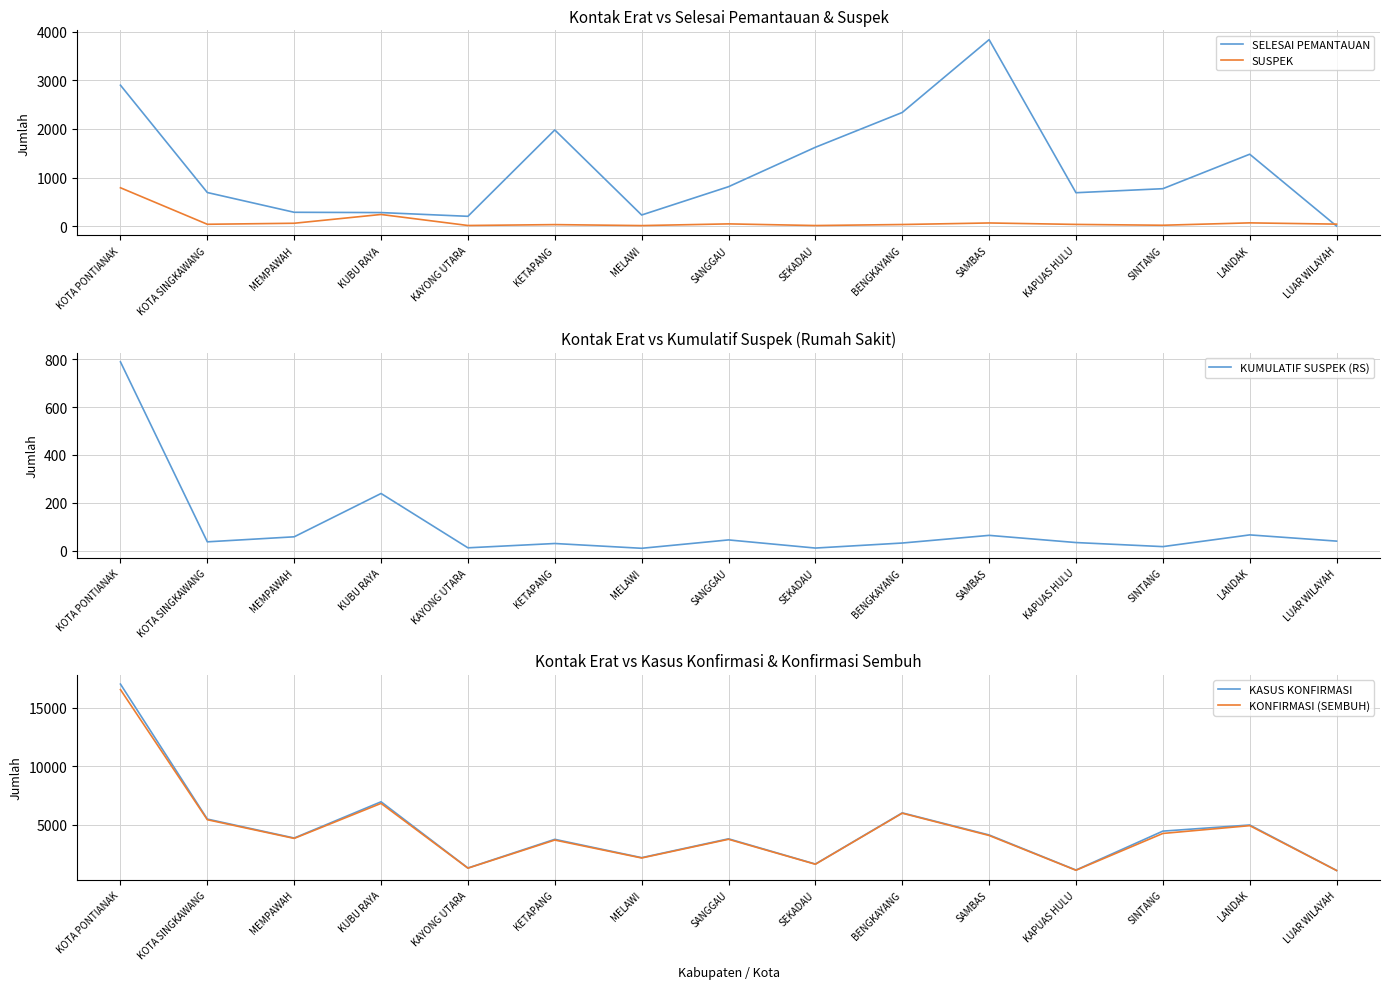

In KUMULATIF SUSPEK (RS), how many points are higher than both neighbors (excluding endpoints)?

5